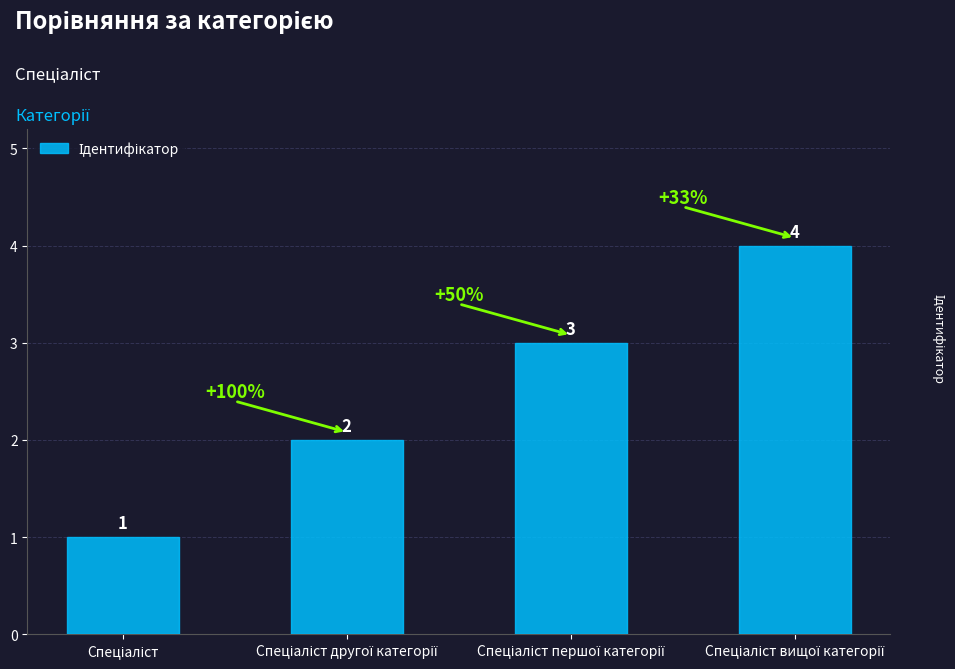

What is the value of the 1st bar from the left?

1